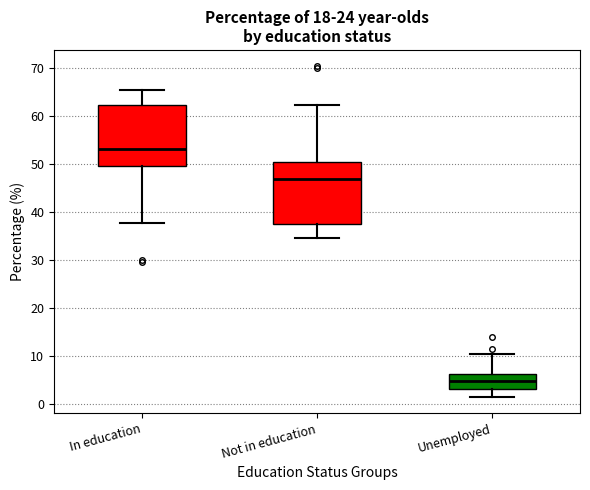

Reading left to right, read every box against the y-axis: the position of its median line, the range the box covers, and the ends of its whiskers. The values are not printed on the chart, so give them approximately, as read against the axis.

In education: median 53, box 50 to 62, whiskers 38 to 65
Not in education: median 47, box 38 to 50, whiskers 35 to 62
Unemployed: median 5, box 3 to 6, whiskers 2 to 11